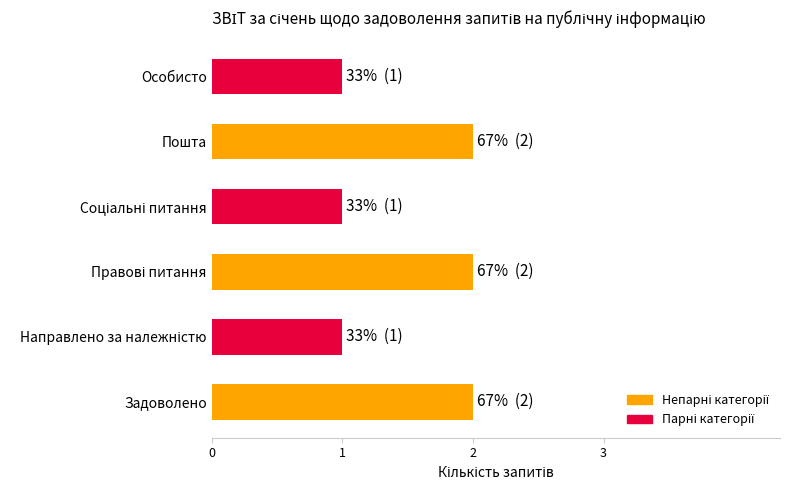

Is it true that the value at Особисто is 2?

False